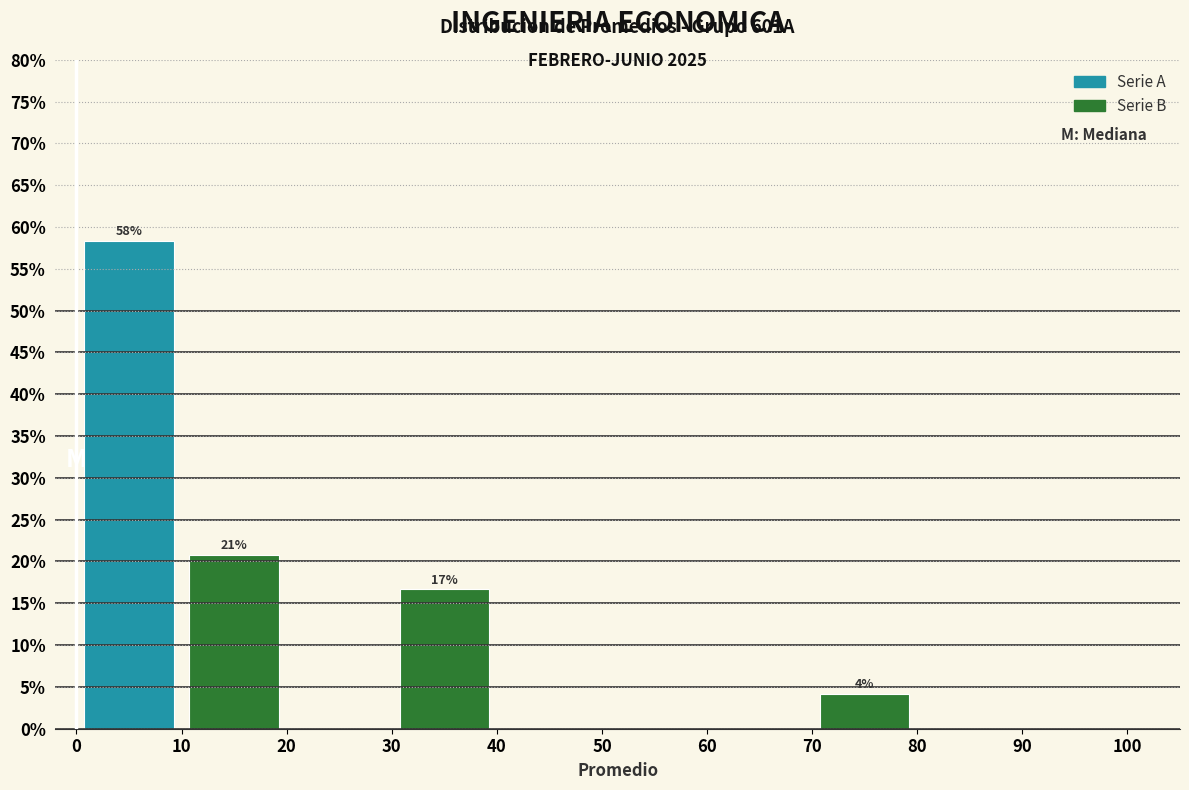

Which range on the x-axis has the tallest bar?

0 to 10